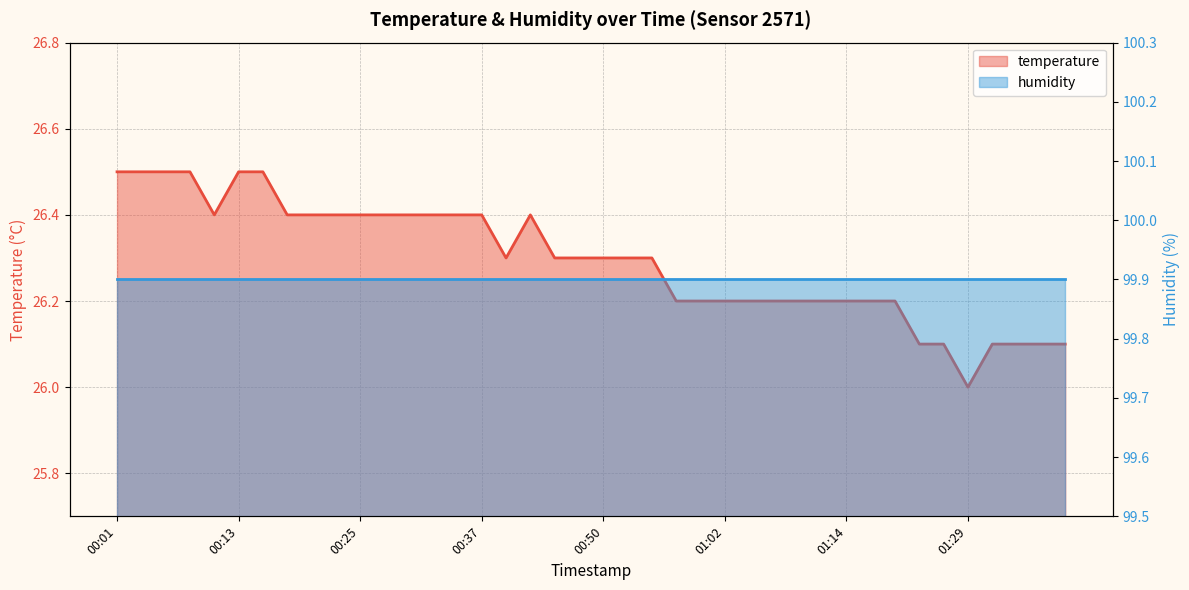

Rank the categories by value from highest to lowest.

00:01, 00:03, 00:06, 00:08, 00:13, 00:16, 00:11, 00:18, 00:20, 00:23, 00:25, 00:28, 00:30, 00:33, 00:35, 00:37, 00:42, 00:40, 00:45, 00:47, 00:50, 00:52, 00:54, 00:57, 00:59, 01:02, 01:04, 01:07, 01:09, 01:12, 01:14, 01:16, 01:22, 01:24, 01:27, 01:32, 01:34, 01:37, 01:39, 01:29